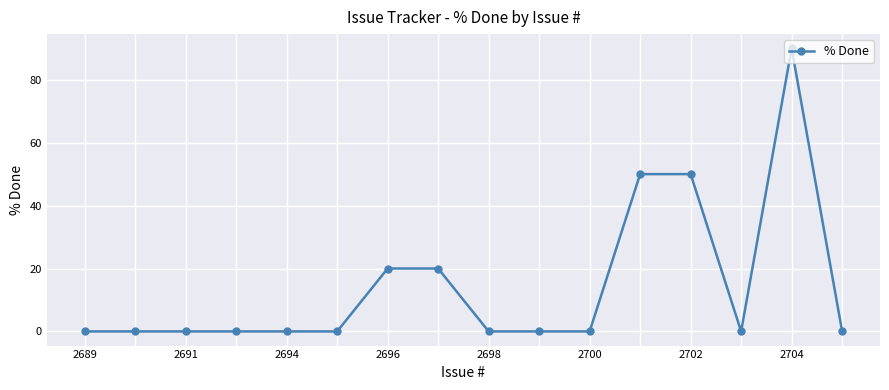

What is the difference between the maximum and minimum values?

90